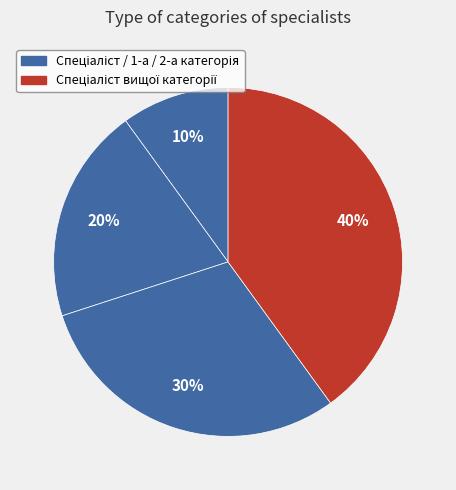

Count the number of slices in the pie.

4